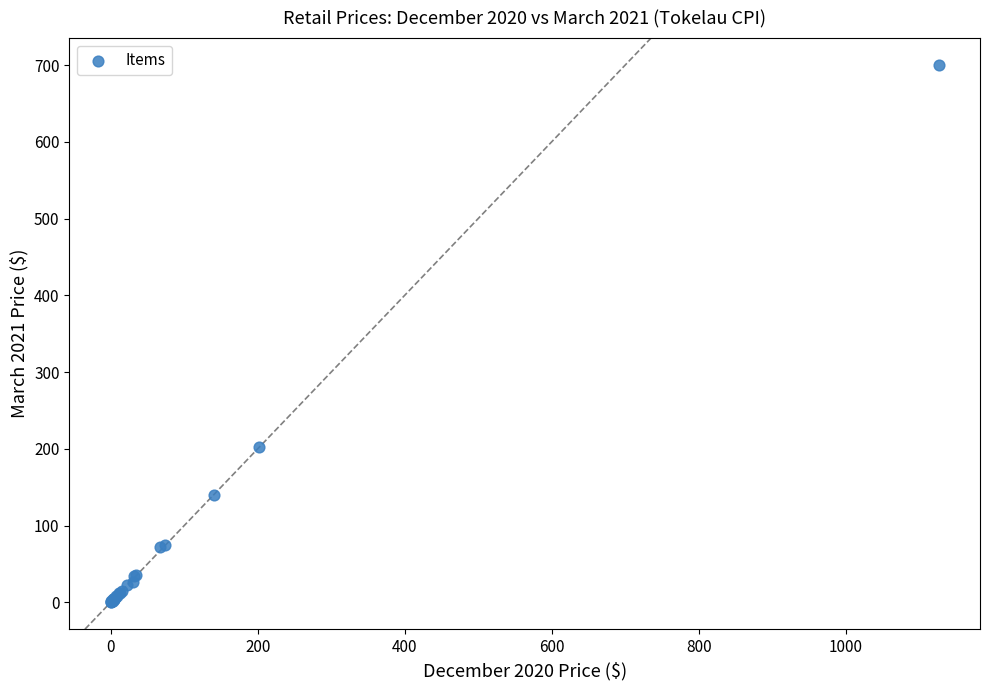

What Y value in the scatter plot is closest to 350?

202.3